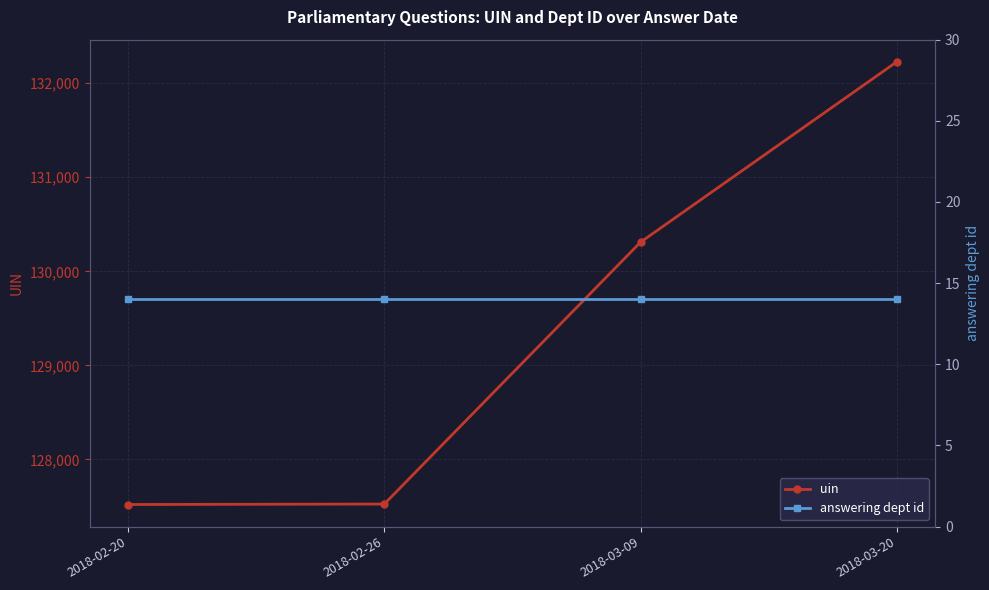

At which category is the sum across all series the highest?

2018-03-20